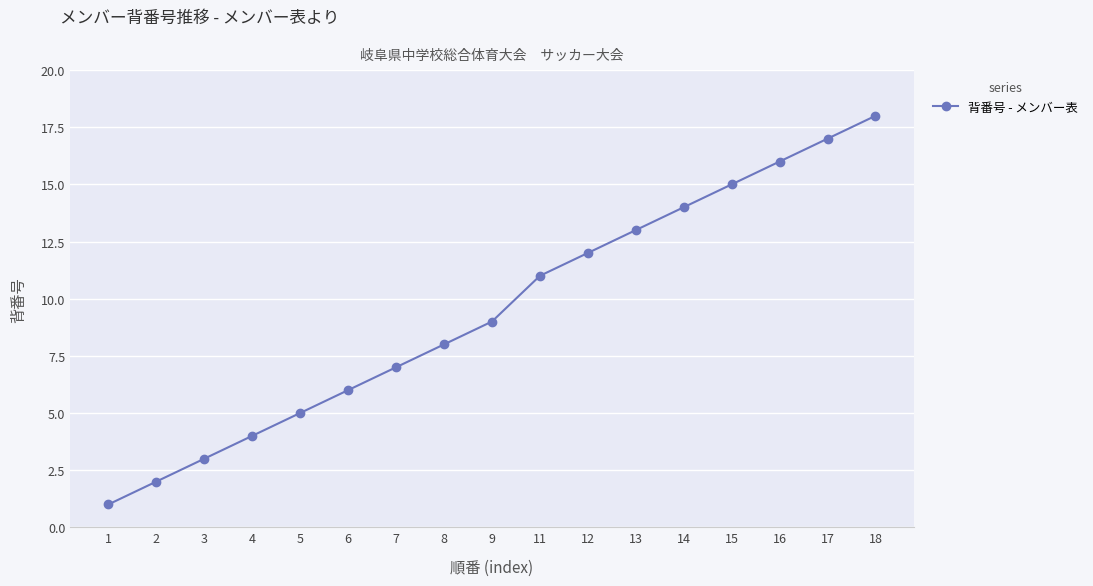

Does the chart display data point markers on the line(s)?

Yes